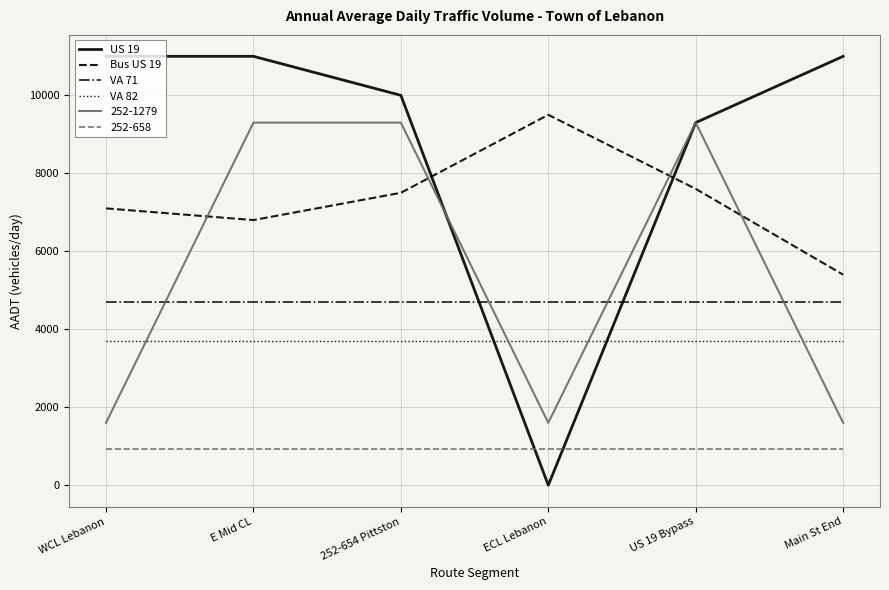

Does the chart have visible grid lines?

Yes